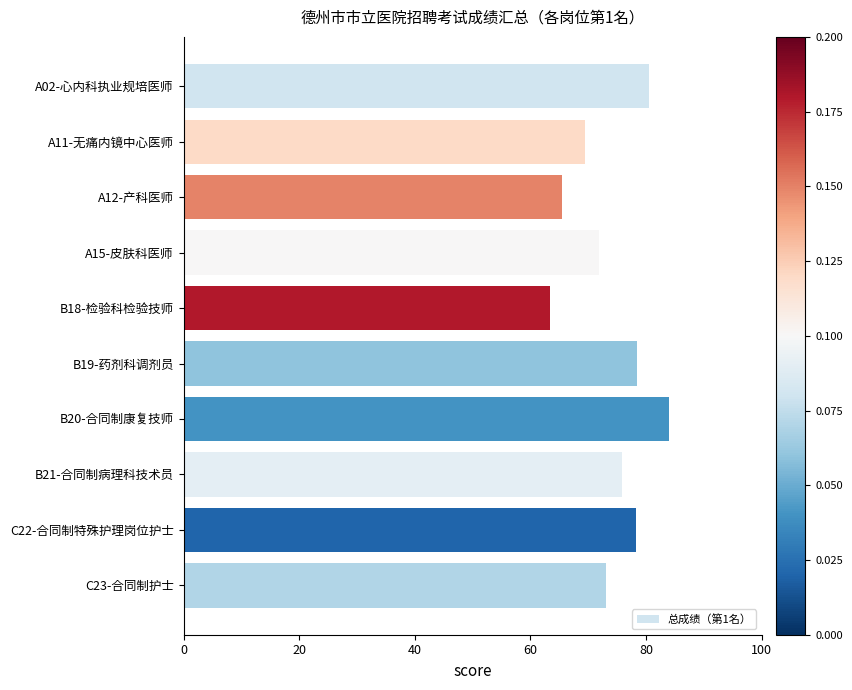

What is the sum of all values?

740.3